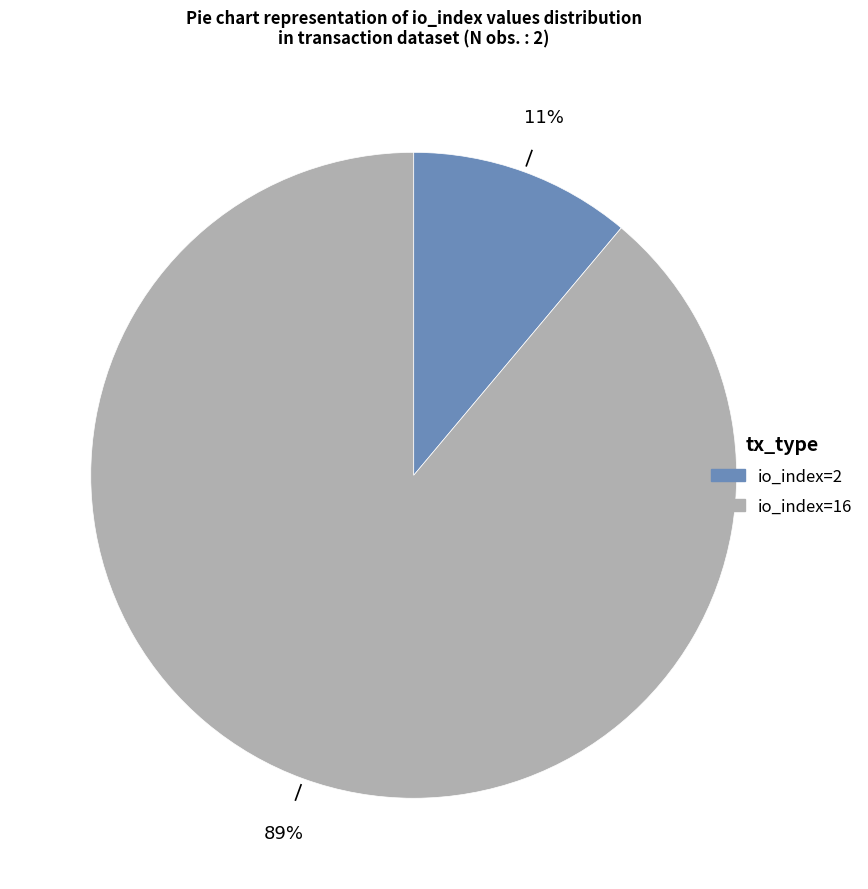

What is the largest slice in the pie chart?

io_index=16